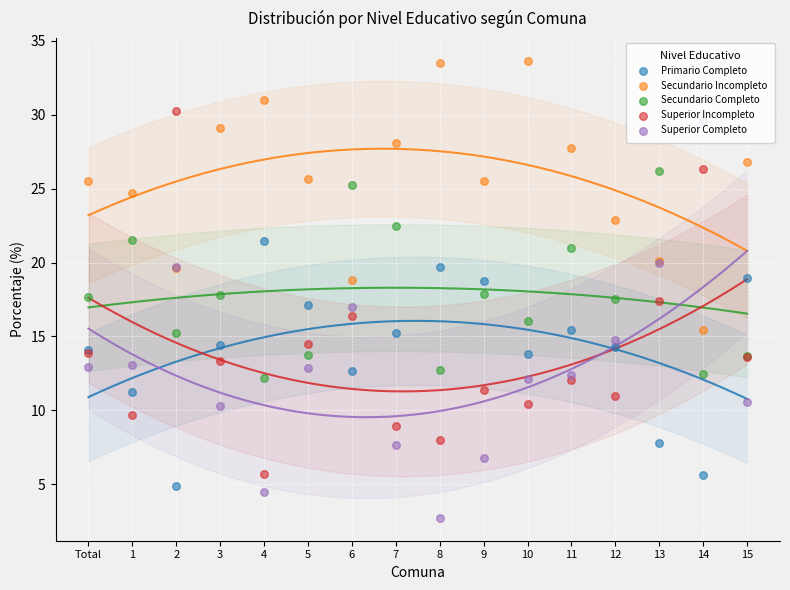

Which series has the largest total across all categories?

Secundario Incompleto